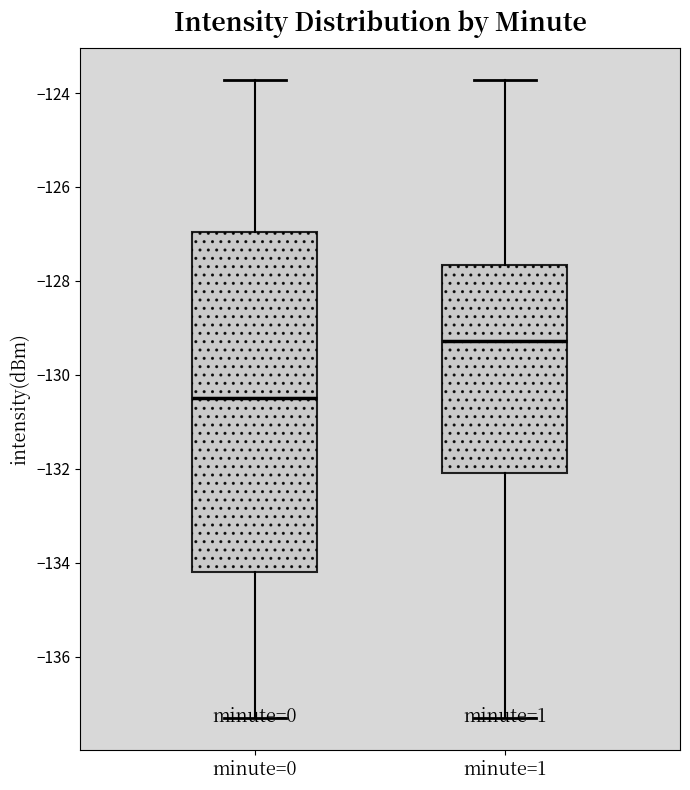

Reading left to right, read every box against the y-axis: the position of its median line, the range the box covers, and the ends of its whiskers. The values are not printed on the chart, so give them approximately, as read against the axis.

minute=0: median -130.4, box -134.2 to -127.0, whiskers -137.4 to -123.8
minute=1: median -129.2, box -132.0 to -127.6, whiskers -137.4 to -123.8